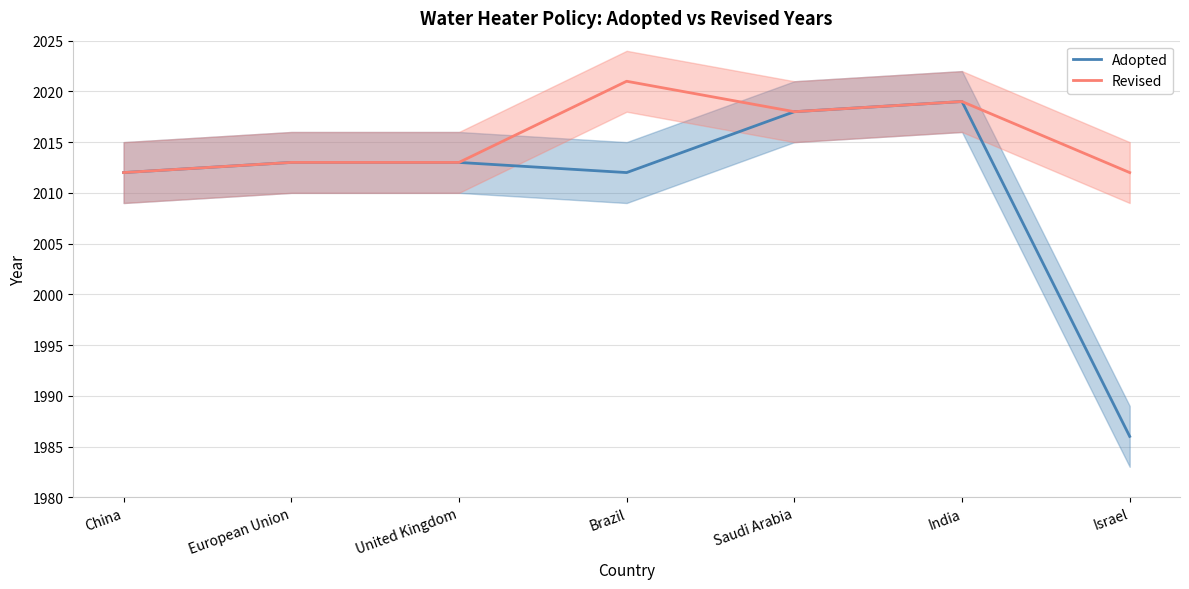

Between European Union and India, which series saw the biggest shift?

Adopted